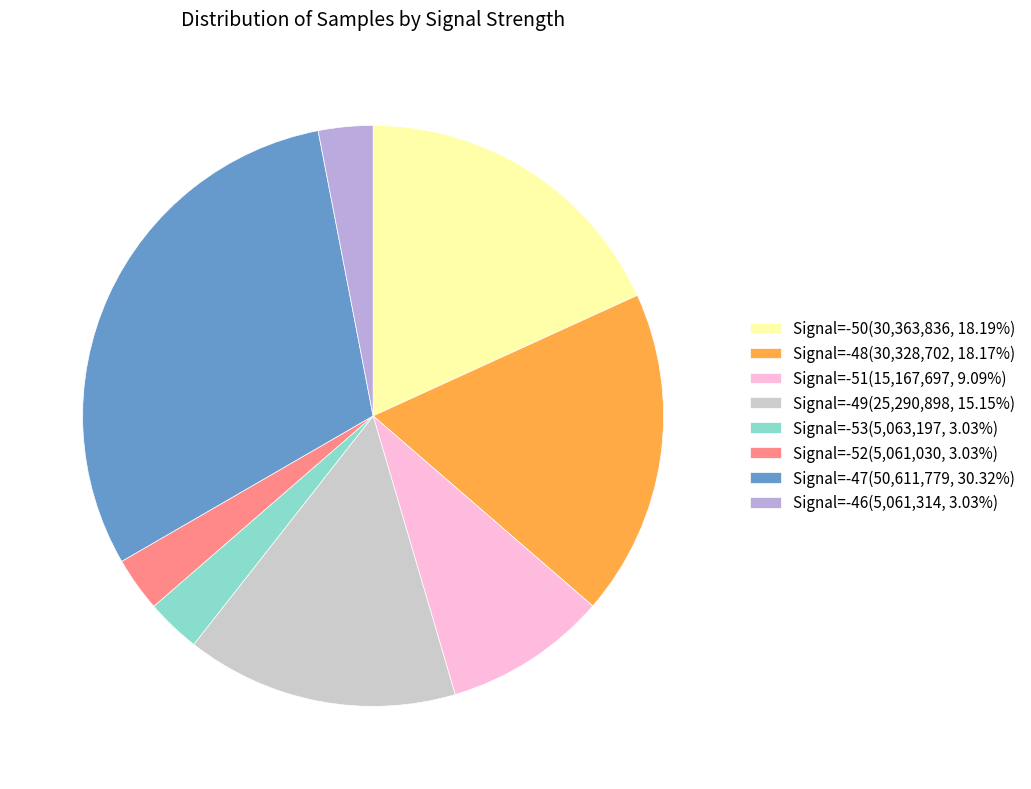

Approximately how many times larger is the value at Signal=-46(5,061,314, 3.03%) compared to Signal=-51(15,167,697, 9.09%)?

0.3